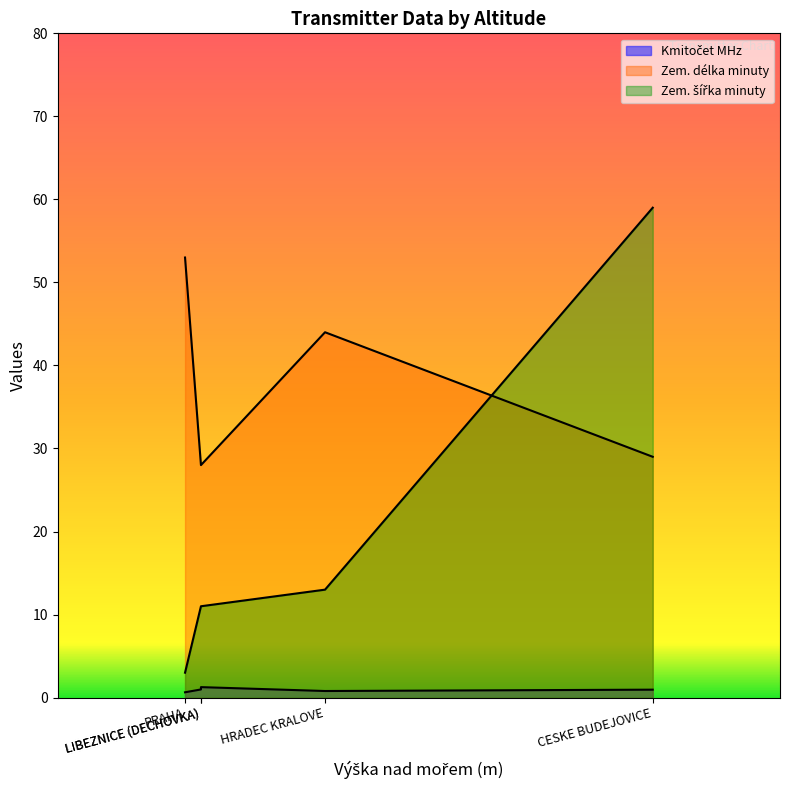

At which category does the chart reach its peak across all series?

CESKE BUDEJOVICE